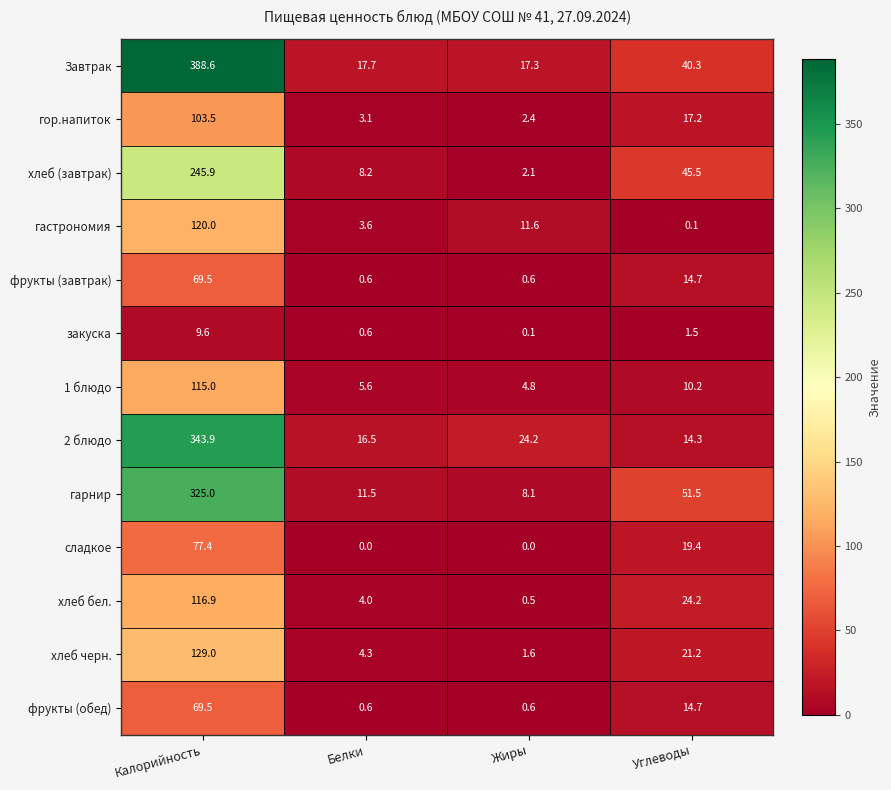

At which label does 2 блюдо first exceed 24?

Калорийность